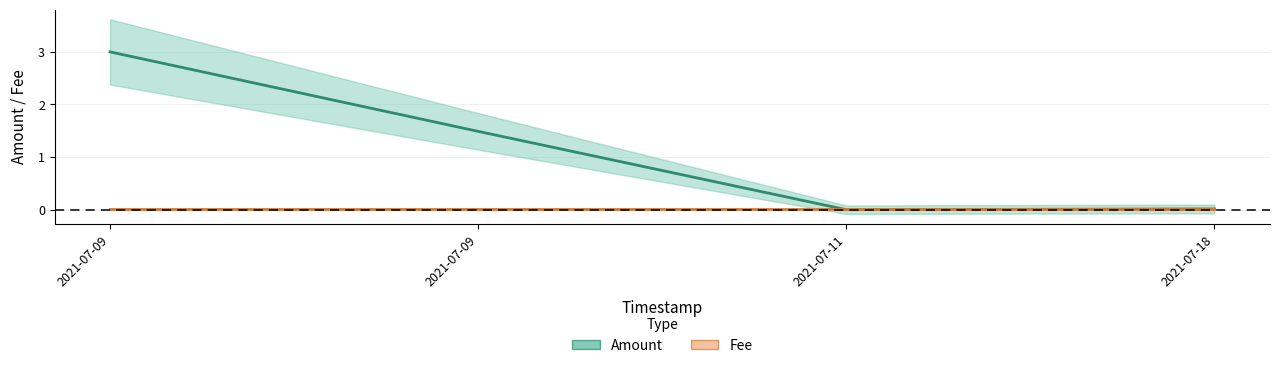

How many data points does each series have?

4